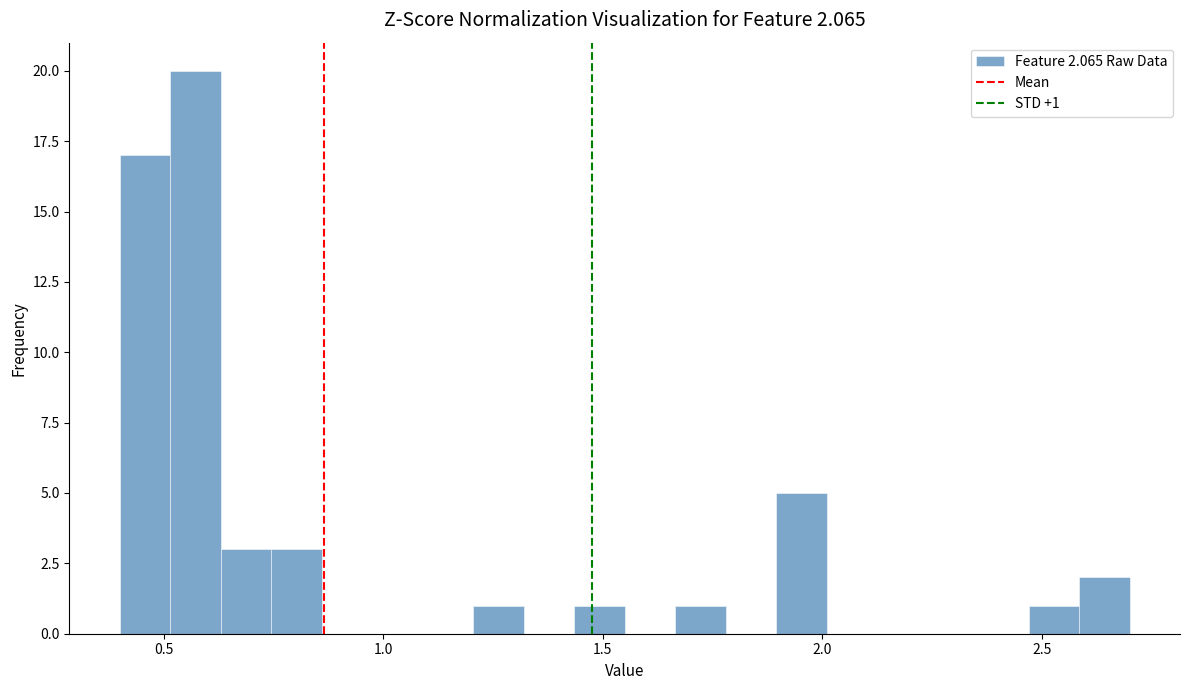

Around what value on the x-axis is the tallest bar? Give the approximate position of its centre, as read against the axis.

0.55